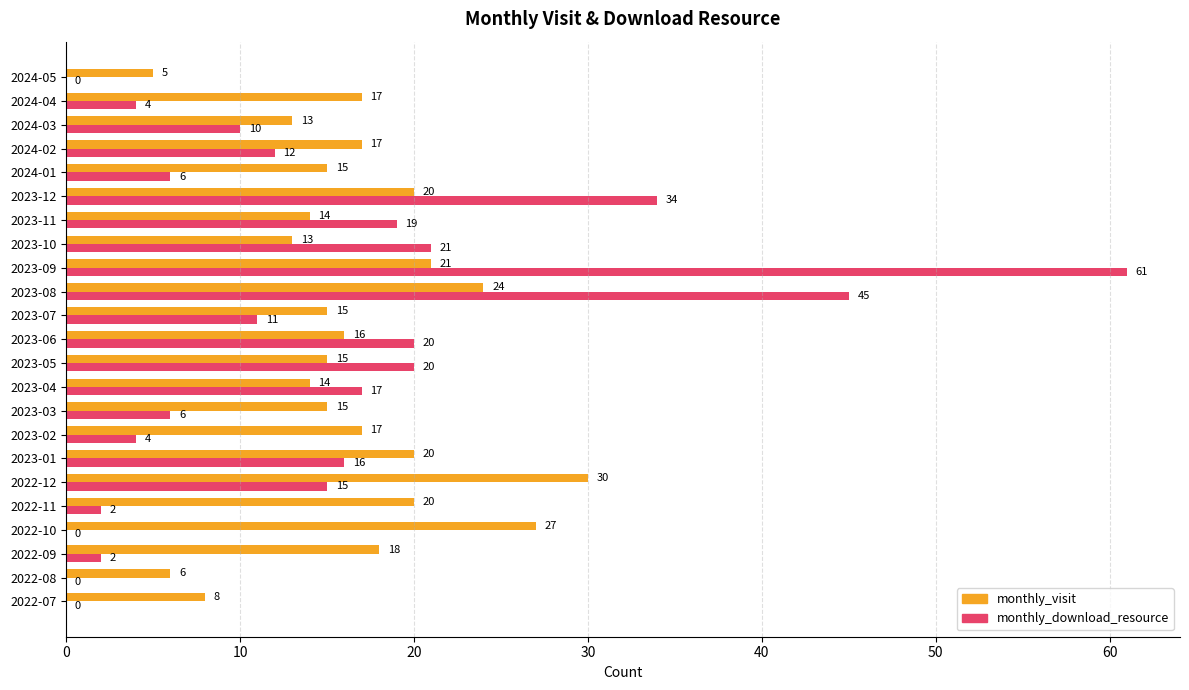

How many positive values does the monthly_download_resource series have?

19